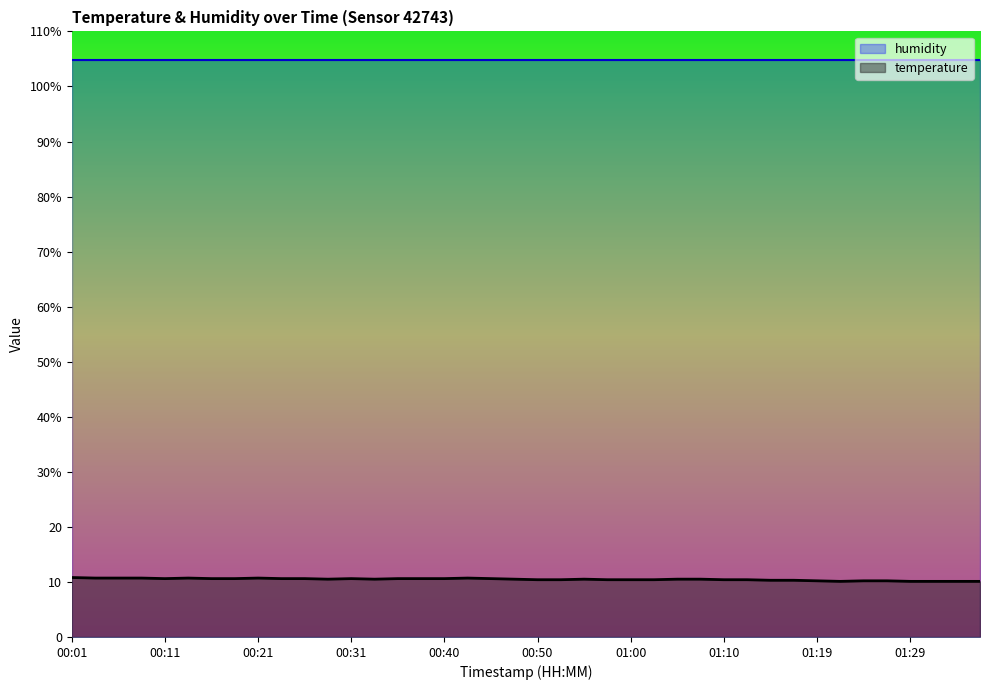

Rank the categories by value from lowest to highest.

01:22, 01:29, 01:32, 01:34, 01:36, 01:19, 01:24, 01:27, 01:14, 01:17, 00:50, 00:52, 00:57, 01:00, 01:02, 01:10, 01:12, 00:28, 00:33, 00:48, 00:55, 01:05, 01:07, 00:11, 00:16, 00:18, 00:23, 00:26, 00:31, 00:35, 00:38, 00:40, 00:45, 00:04, 00:06, 00:09, 00:14, 00:21, 00:43, 00:01